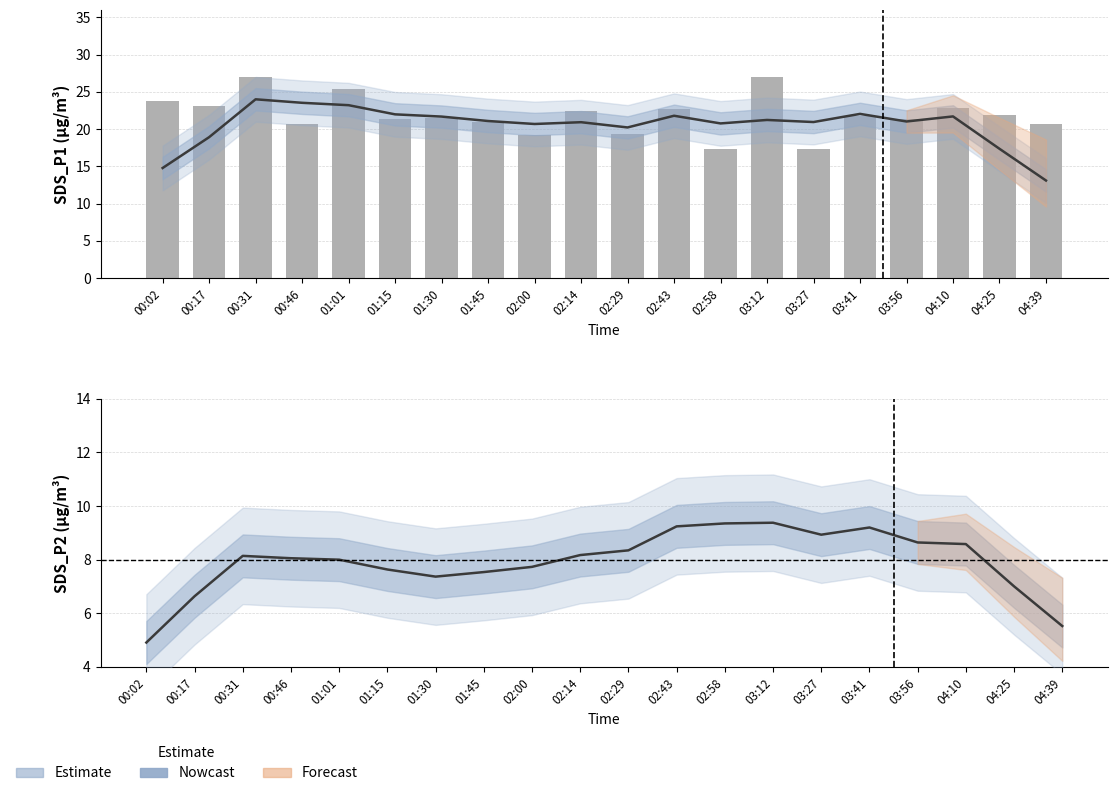

What is the difference between the maximum and minimum values in the SDS_P1 trend series?

10.9